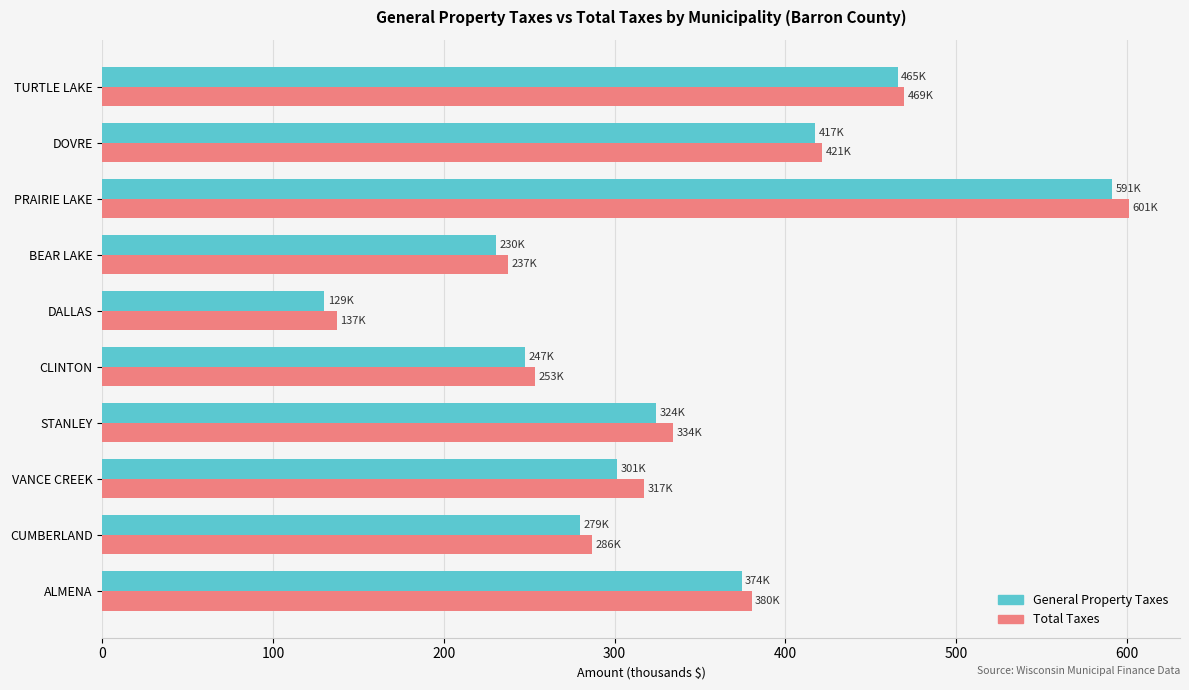

Which series changed the most between ALMENA and VANCE CREEK?

General Property Taxes